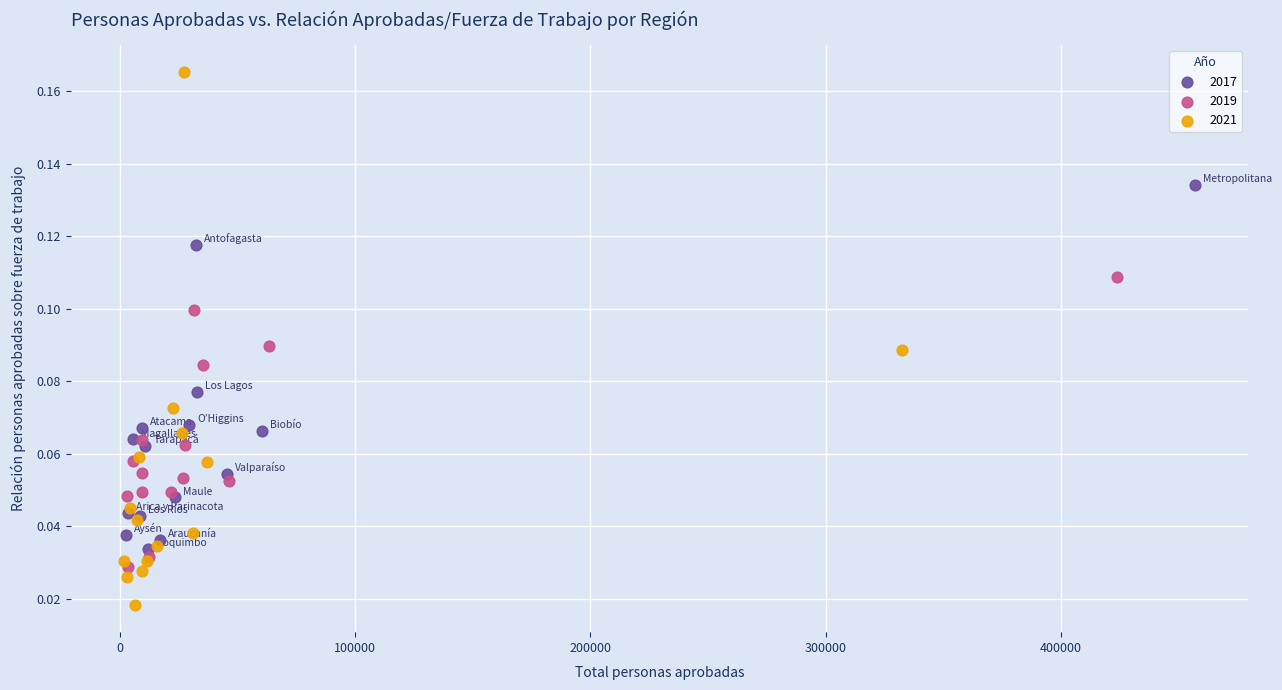

Which series reaches the maximum Y coordinate?

2021